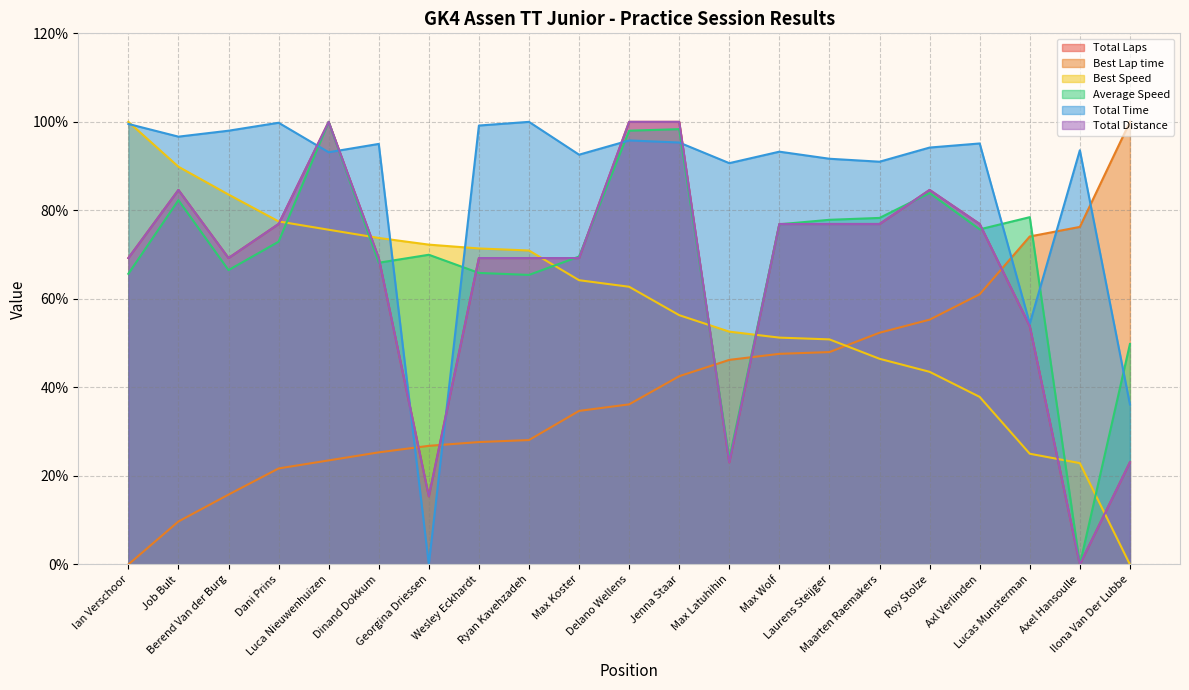

What is the difference between the maximum and minimum values in the Best Lap time series?

100.0